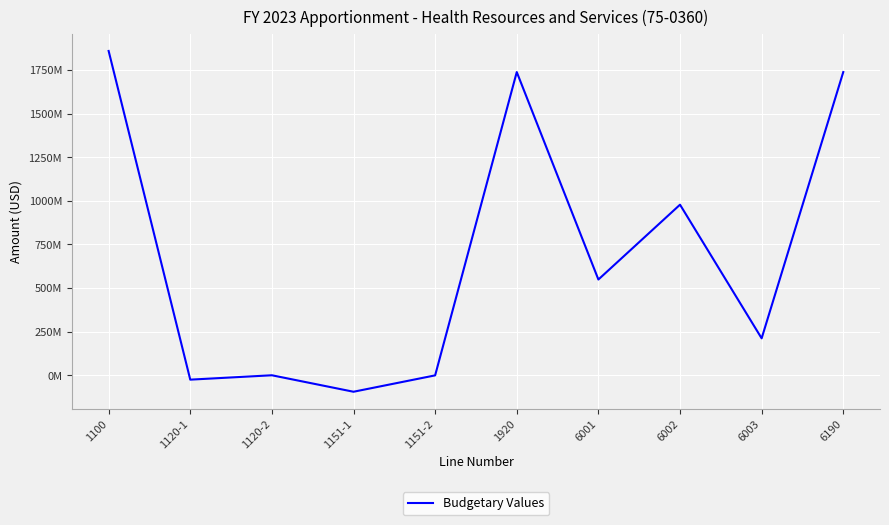

Is this an area chart (filled region under the line)?

No